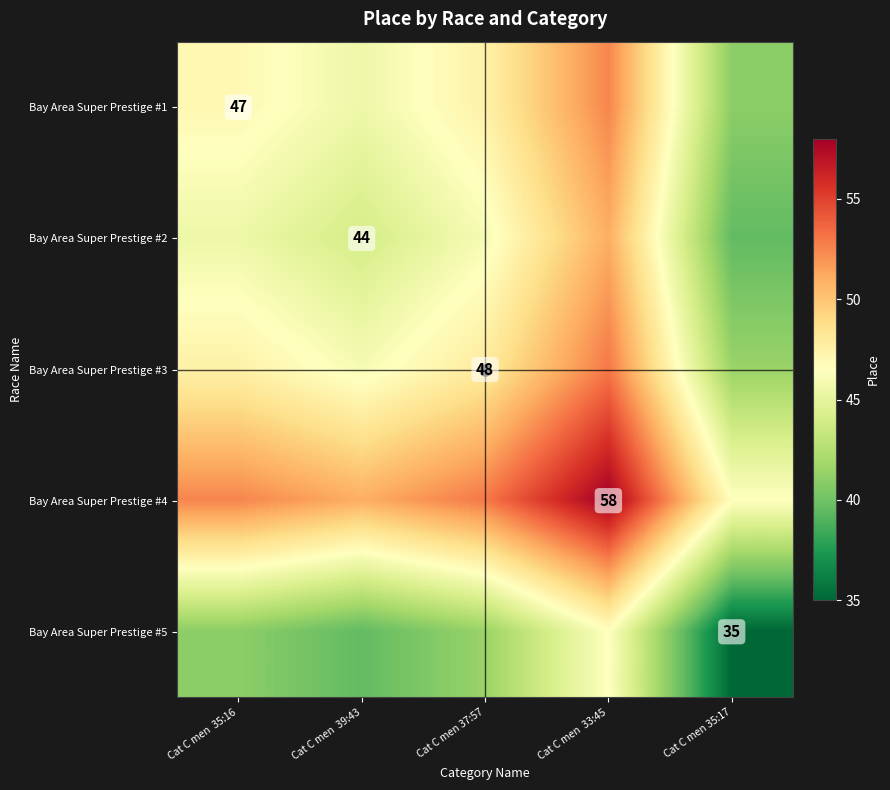

How many values in the Bay Area Super Prestige #3 series exceed 47?

3